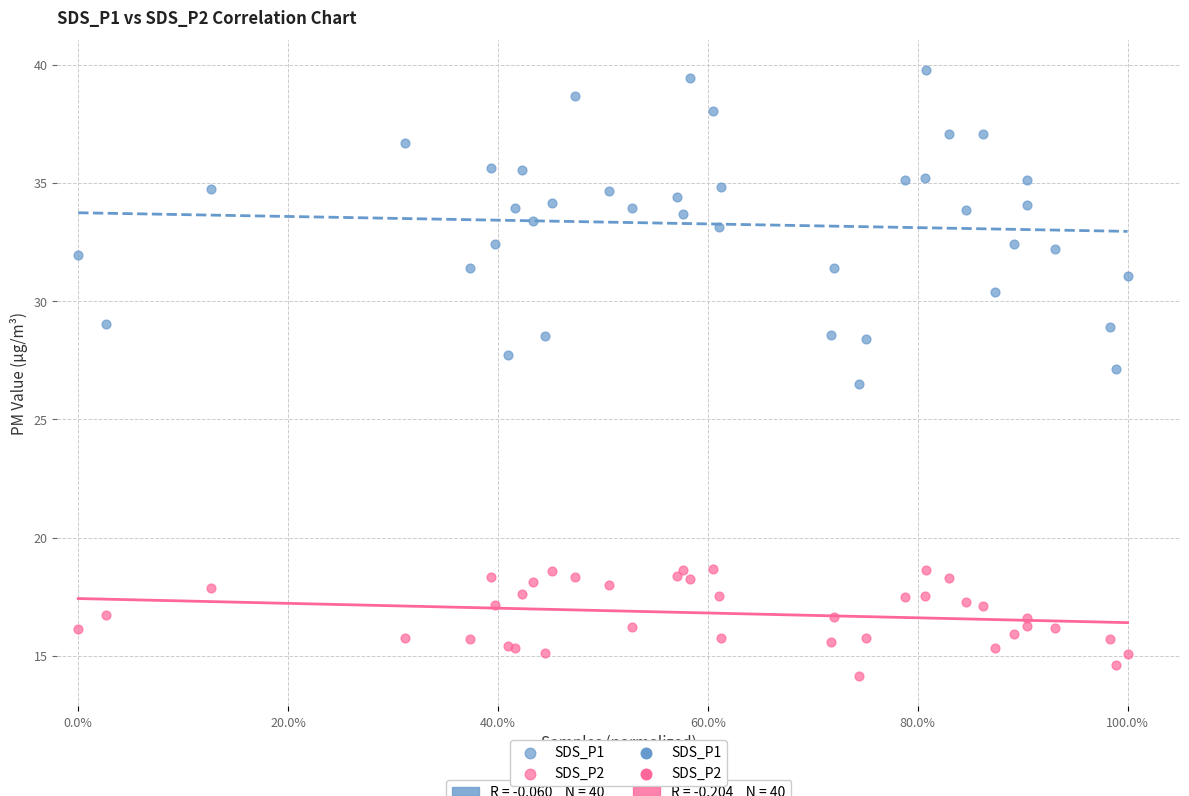

What is the X range (max minus min) for the scatter plot?

1.0